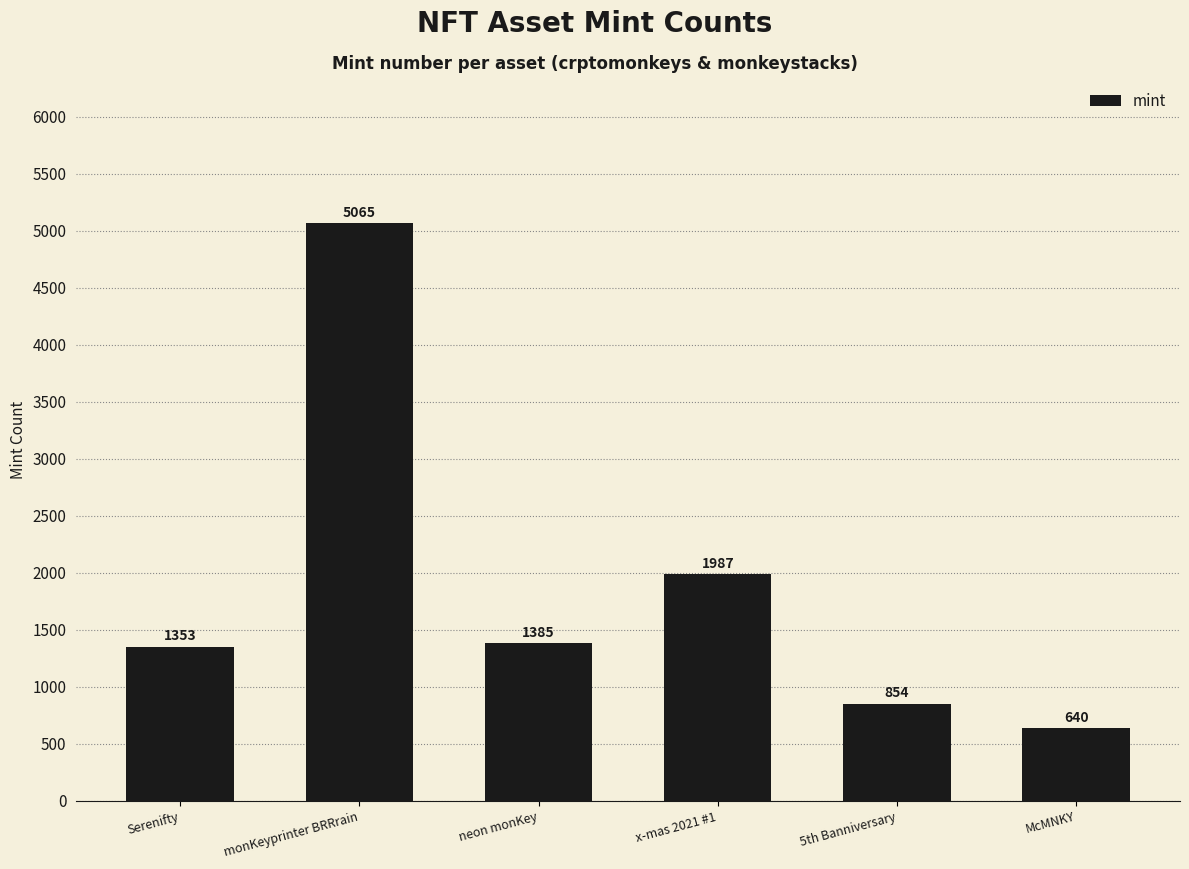

At which category does the chart reach its minimum across all series?

McMNKY